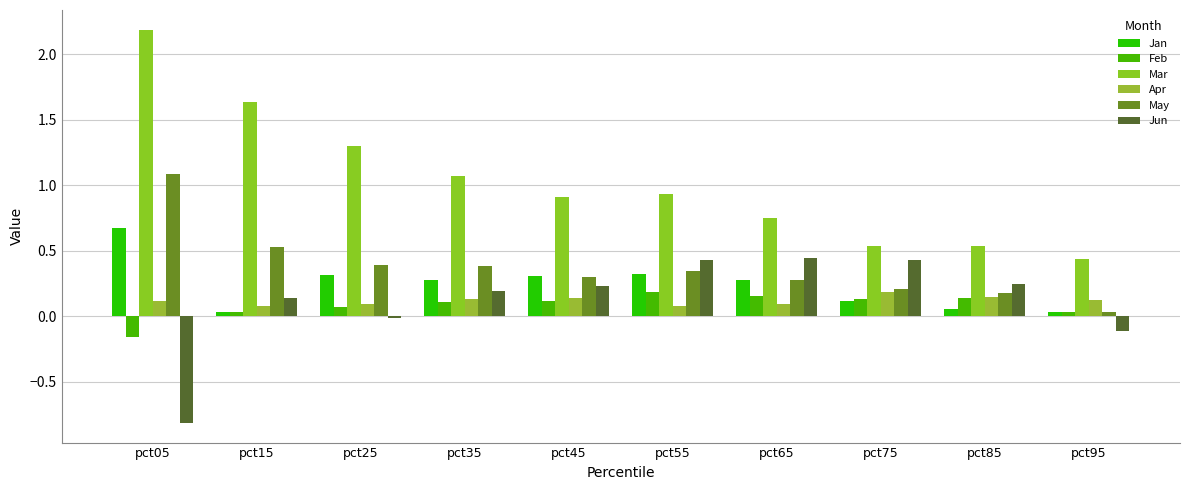

Between pct15 and pct95, which series saw the biggest shift?

Mar